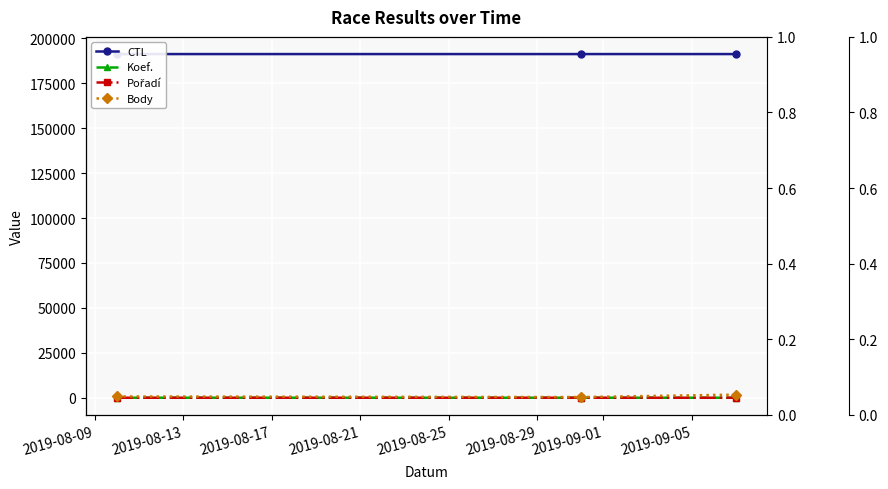

What is the minimum value for Koef.?

2